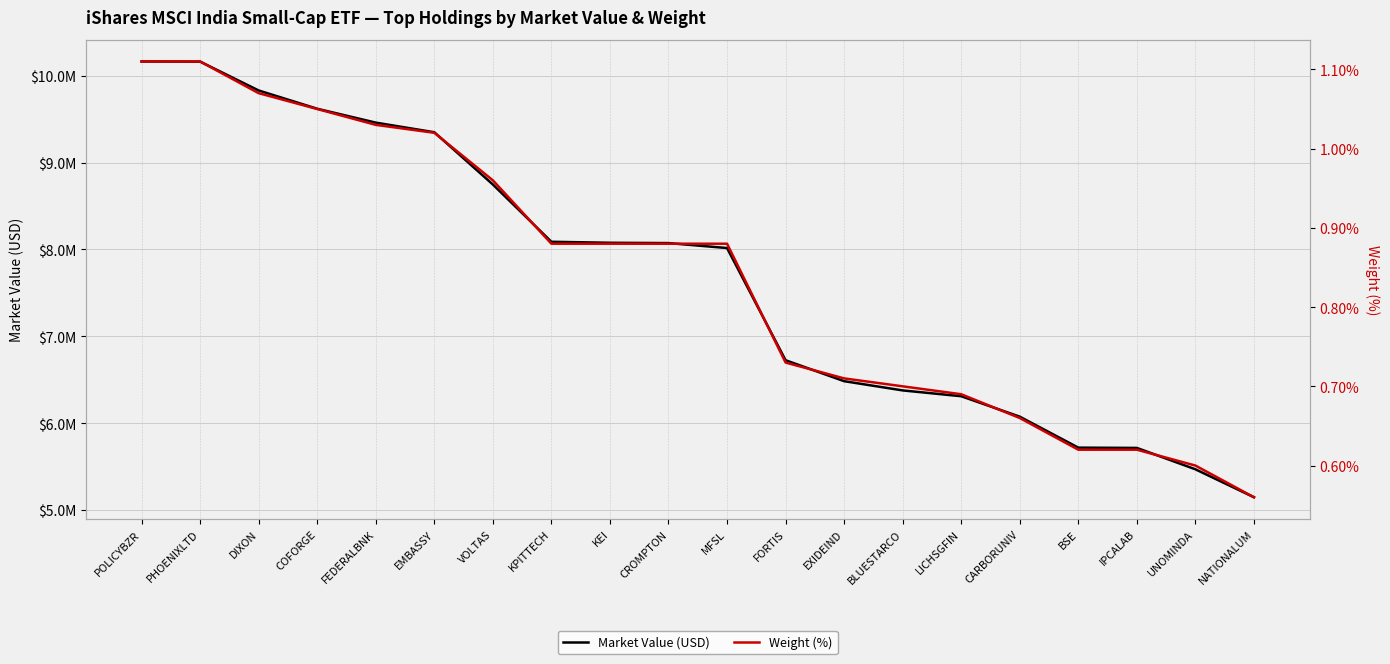

What is the sum of the Weight (%) values at KPITTECH and EXIDEIND?

1.6